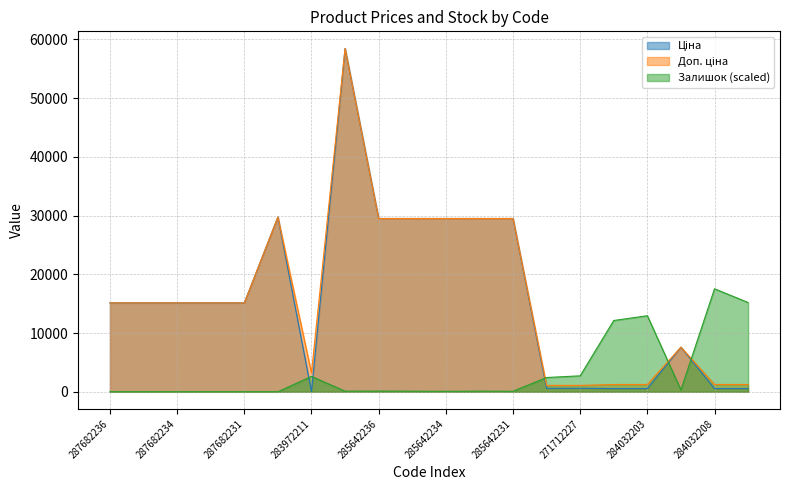

Which series has the largest total across all categories?

Доп. ціна